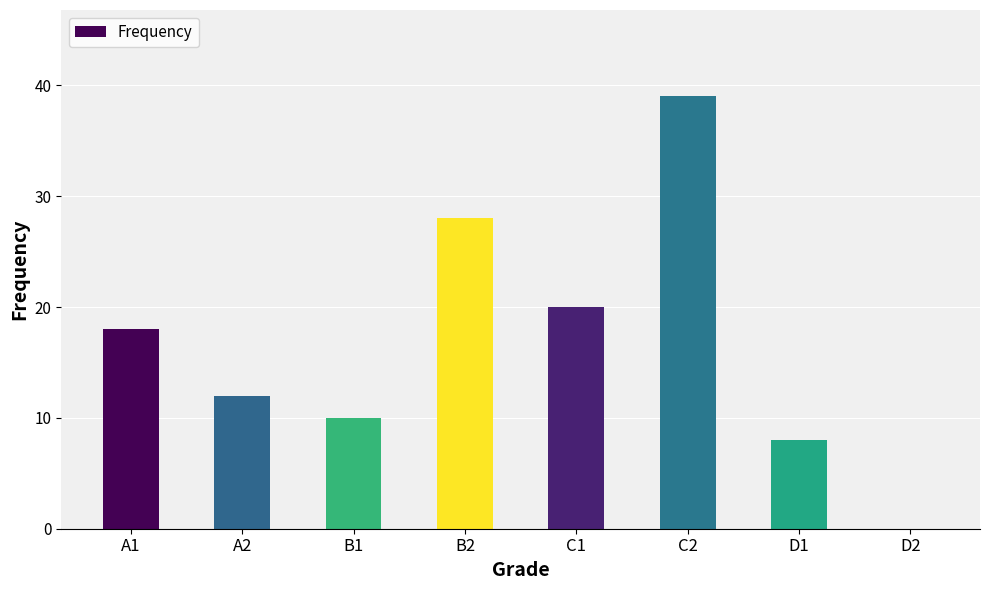

What is the change in value from B1 to D2?

-10